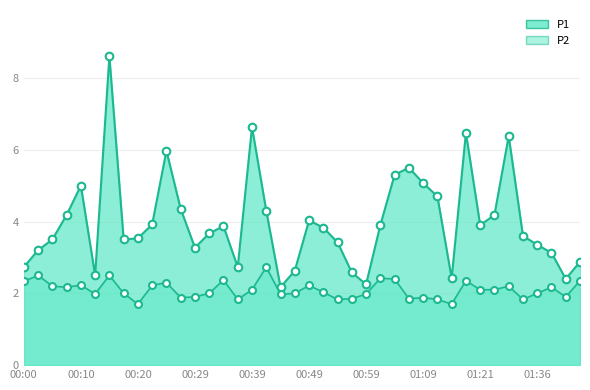

Is the value of P1 at 00:29 greater than the value of P2 at 01:06?

Yes